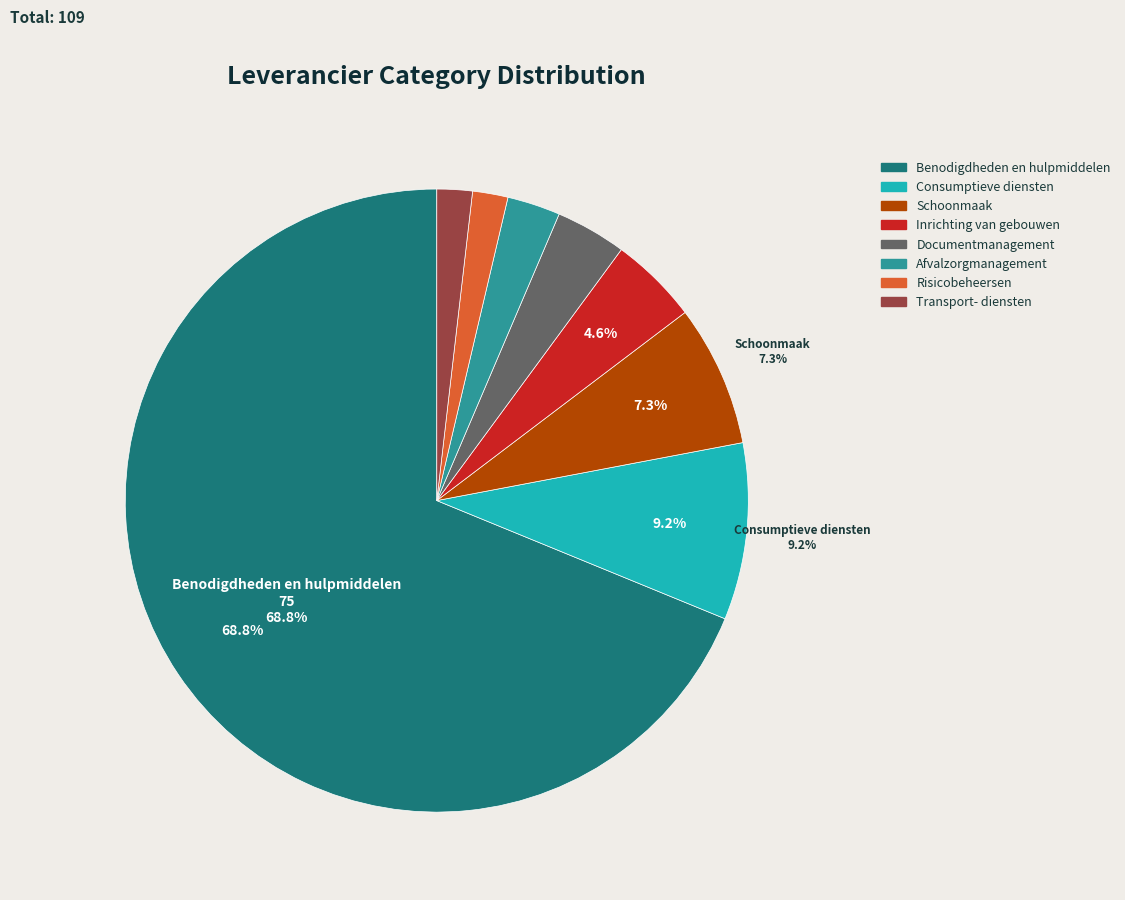

Combined, do Inrichting van gebouwen and Consumptieve diensten account for over 50%?

No